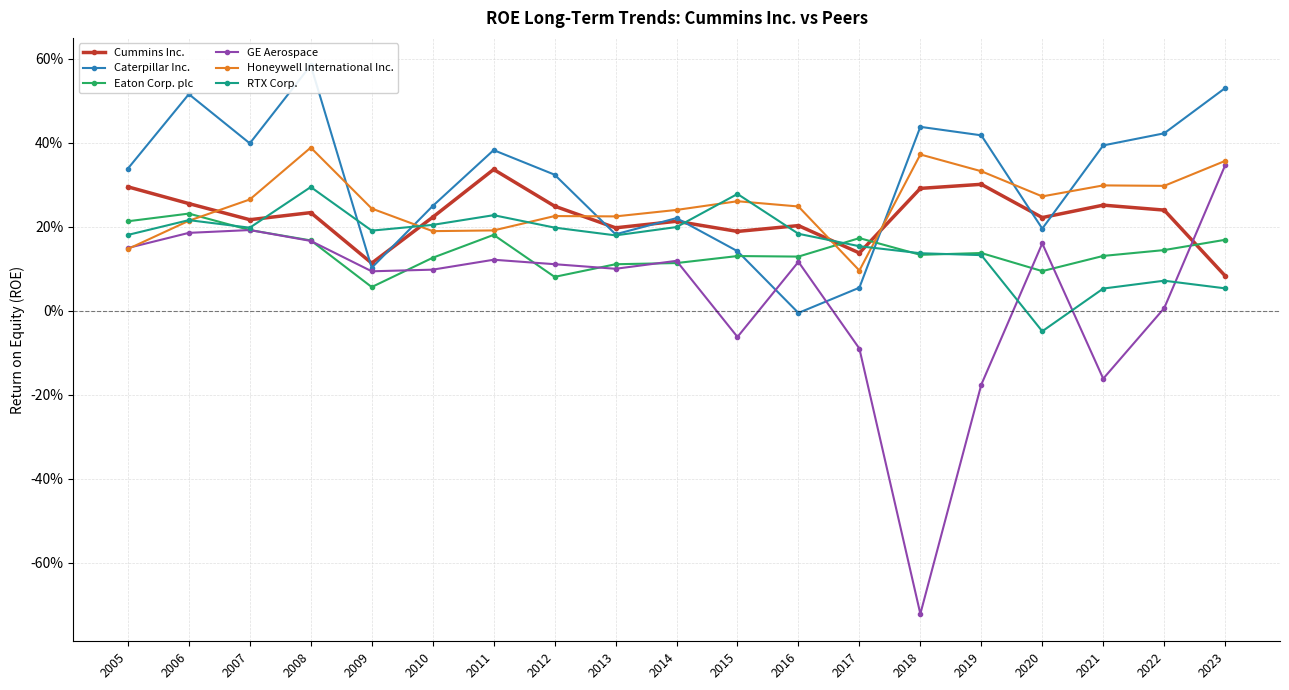

Which series has the largest range (max minus min)?

GE Aerospace